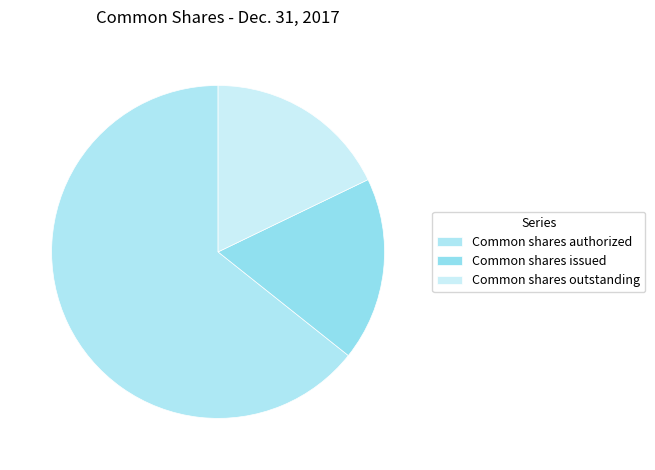

Approximately how many times larger is the value at Common shares outstanding compared to Common shares authorized?

0.3